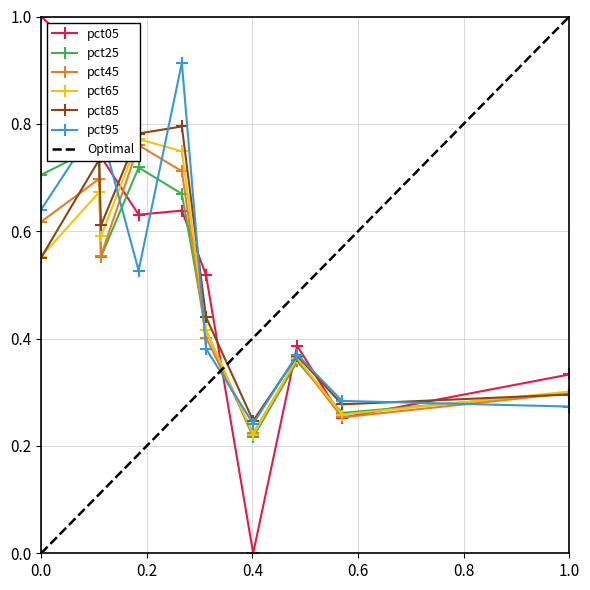

Which series ends up on top after the final intersection of pct65 and pct05?

pct05